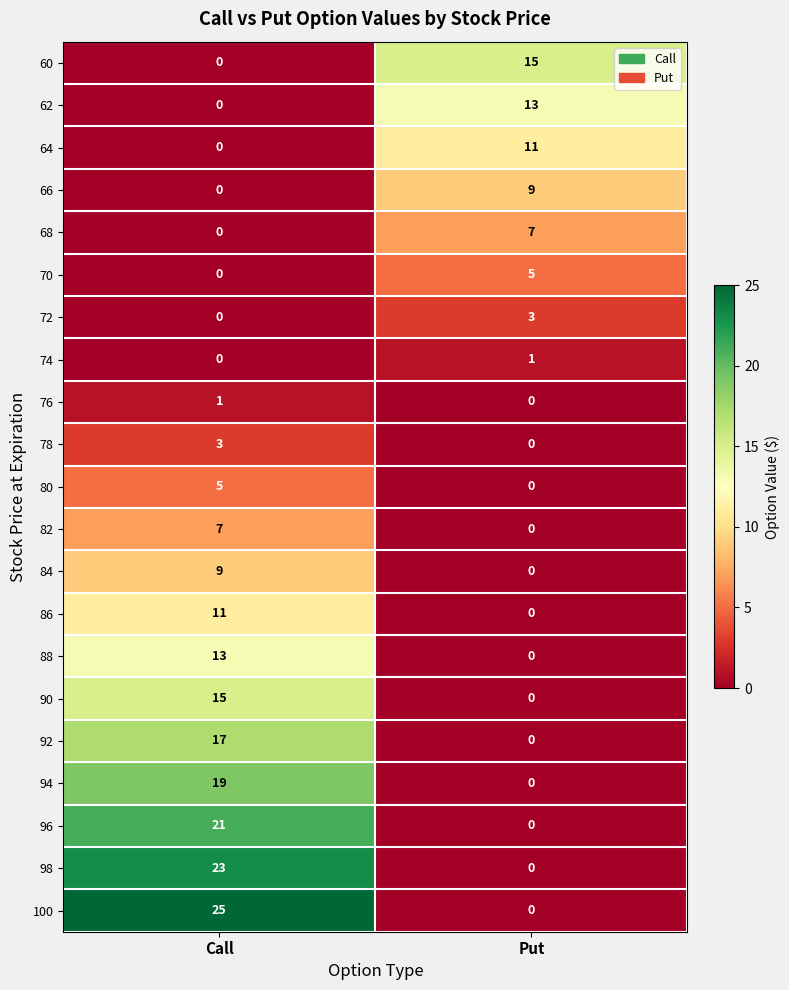

How many values in 80 are above zero?

1